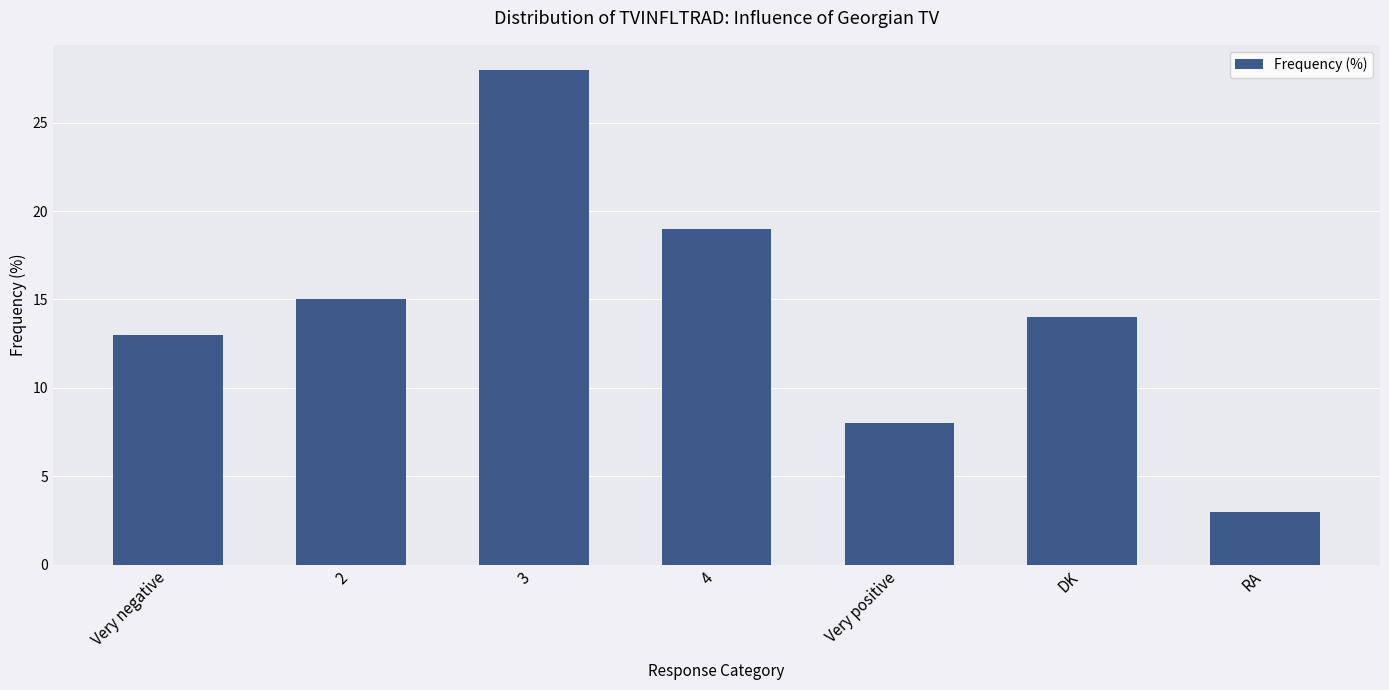

What is the sum of all values?

100